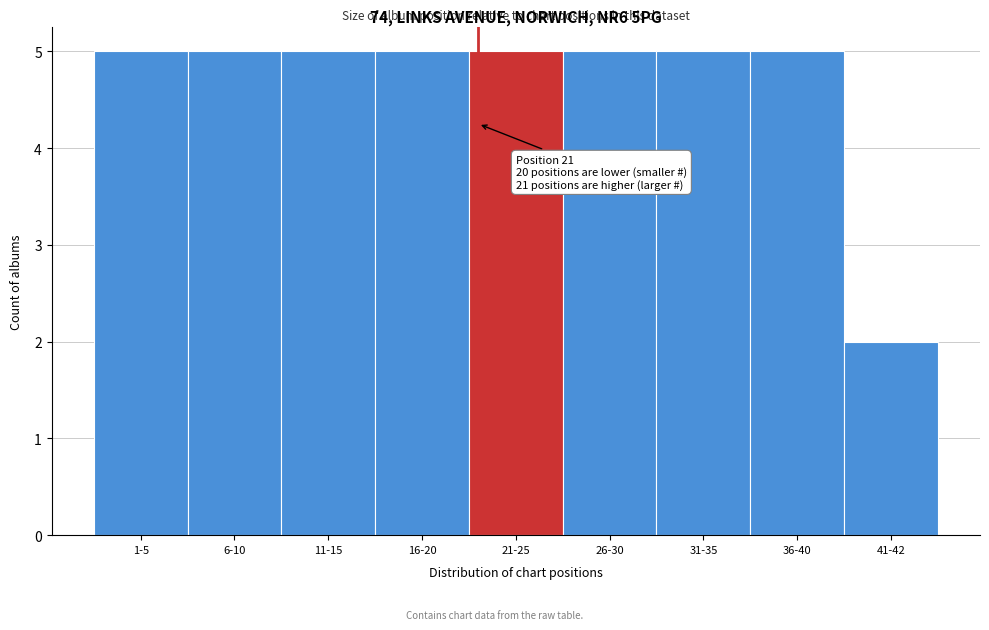

Reading left to right, what are all the values shown in this chart?

1-5=5	6-10=5	11-15=5	16-20=5	21-25=5	26-30=5	31-35=5	36-40=5	41-42=2